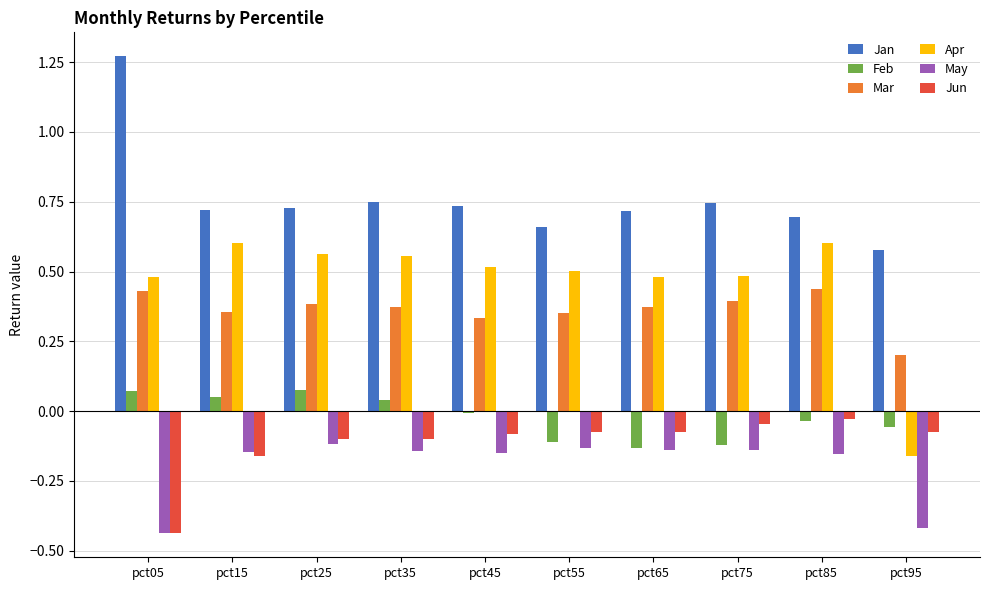

What is the sum of the Apr values at pct75 and pct15?

1.1